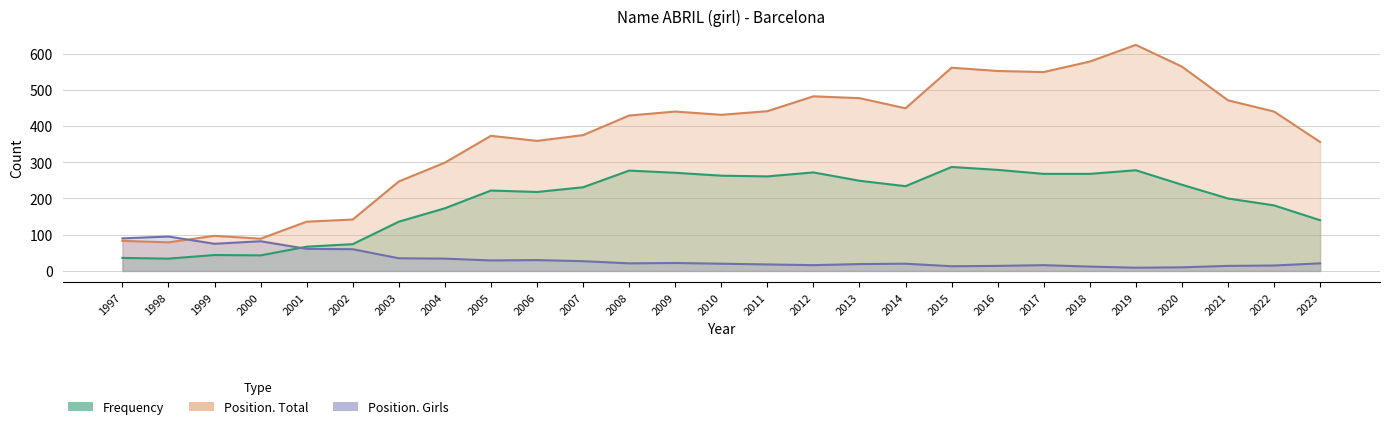

Reading left to right, extract all data points from this chart.

Frequency: 1997=36	1998=34	1999=44	2000=43	2001=67	2002=74	2003=136	2004=173	2005=222	2006=218	2007=231	2008=277	2009=271	2010=263	2011=261	2012=272	2013=249	2014=234	2015=287	2016=279	2017=268	2018=268	2019=278	2020=238	2021=200	2022=181	2023=140
Position. Total: 1997=83	1998=79	1999=97	2000=89	2001=136	2002=142	2003=247	2004=299	2005=373	2006=359	2007=375	2008=429	2009=440	2010=431	2011=441	2012=482	2013=477	2014=449	2015=561	2016=552	2017=549	2018=578	2019=624	2020=564	2021=471	2022=440	2023=356
Position. Girls: 1997=90	1998=95	1999=75	2000=82	2001=61	2002=60	2003=35	2004=34	2005=29	2006=30	2007=27	2008=21	2009=22	2010=20	2011=18	2012=16	2013=19	2014=20	2015=13	2016=14	2017=16	2018=12	2019=9	2020=10	2021=14	2022=15	2023=21